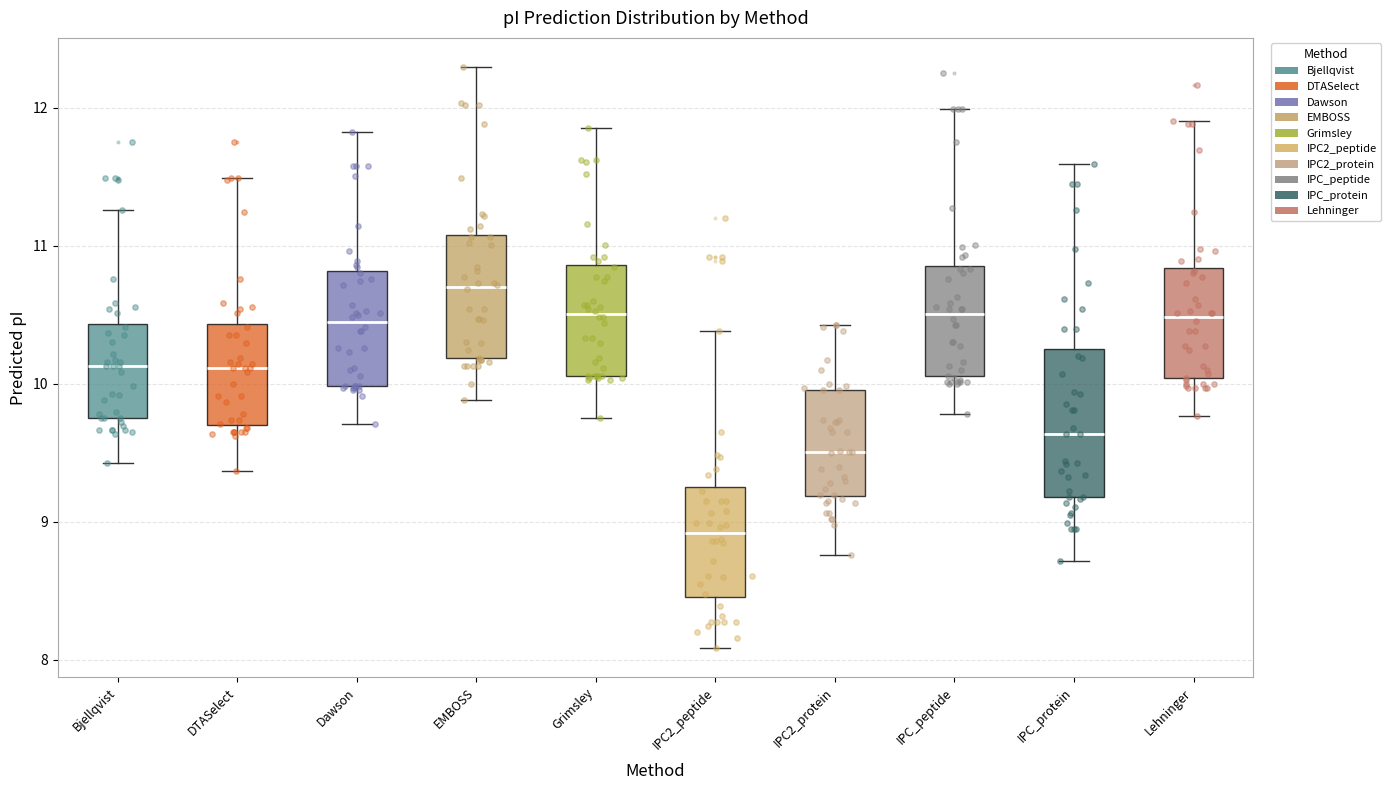

Which box's median line is the highest?

EMBOSS